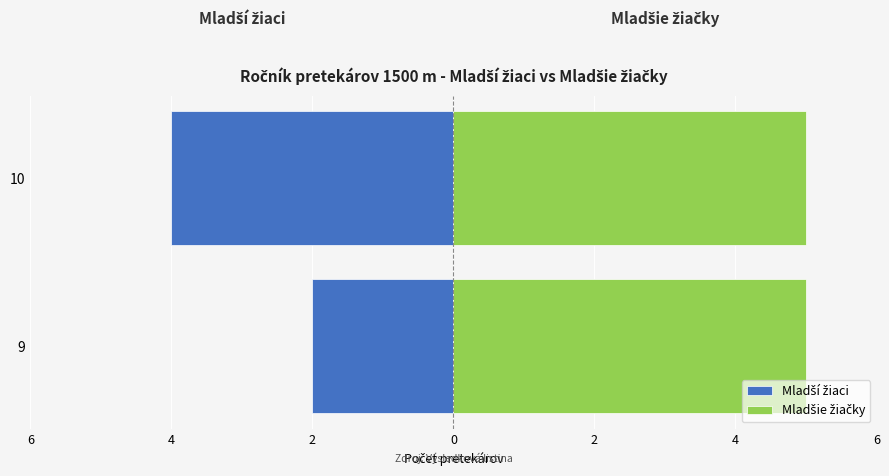

How many series are shown in this chart?

2